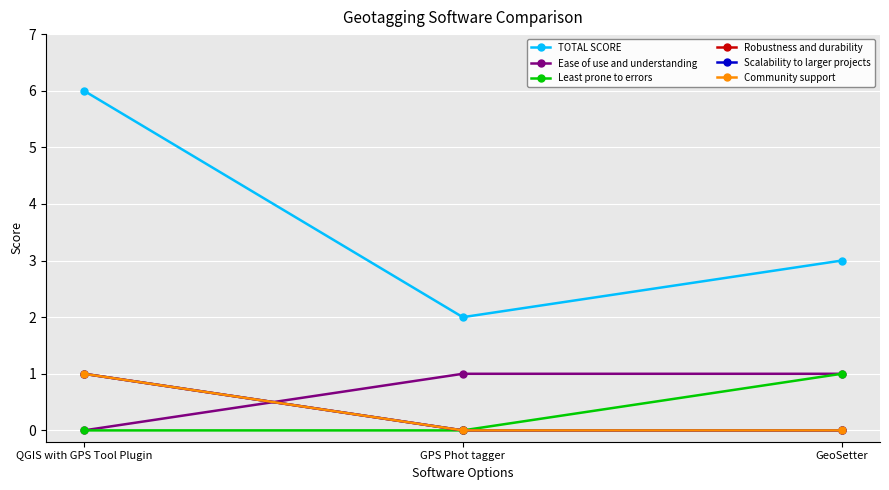

Is this an area chart (filled region under the line)?

No